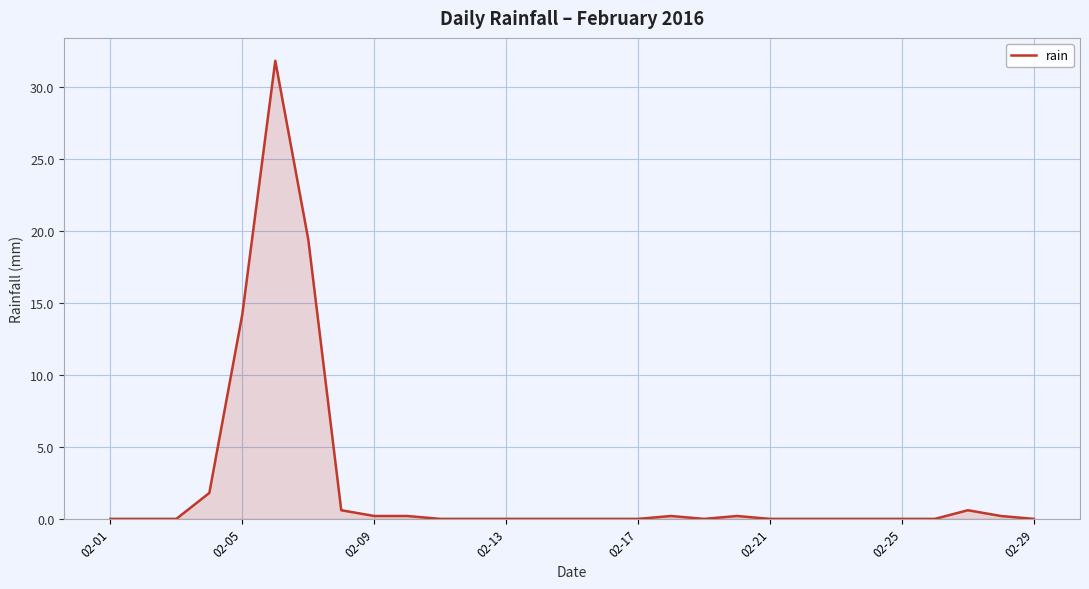

How many lines are shown in the chart?

1